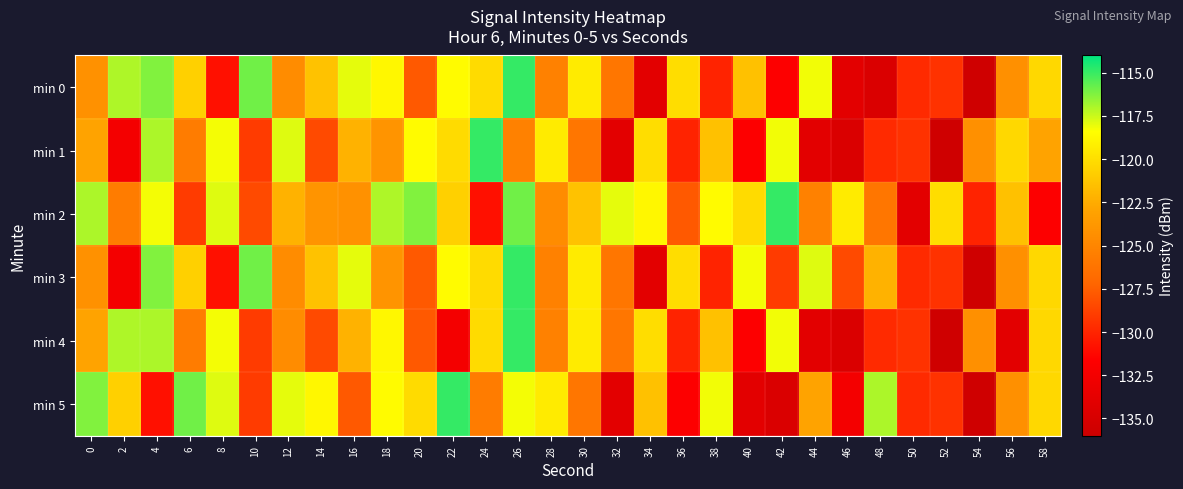

At which category is the sum across all series the highest?

26